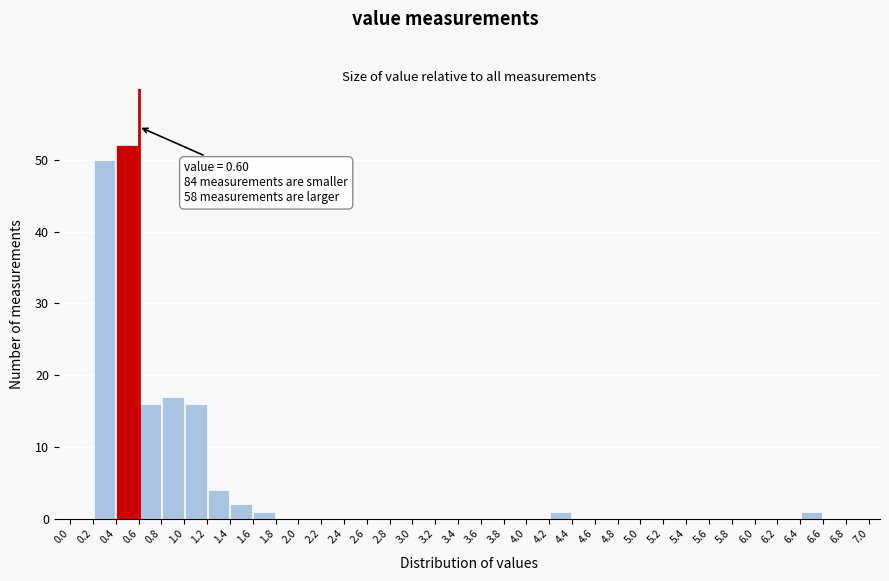

Over which range of the x-axis is the bar tallest?

0.4 to 0.6